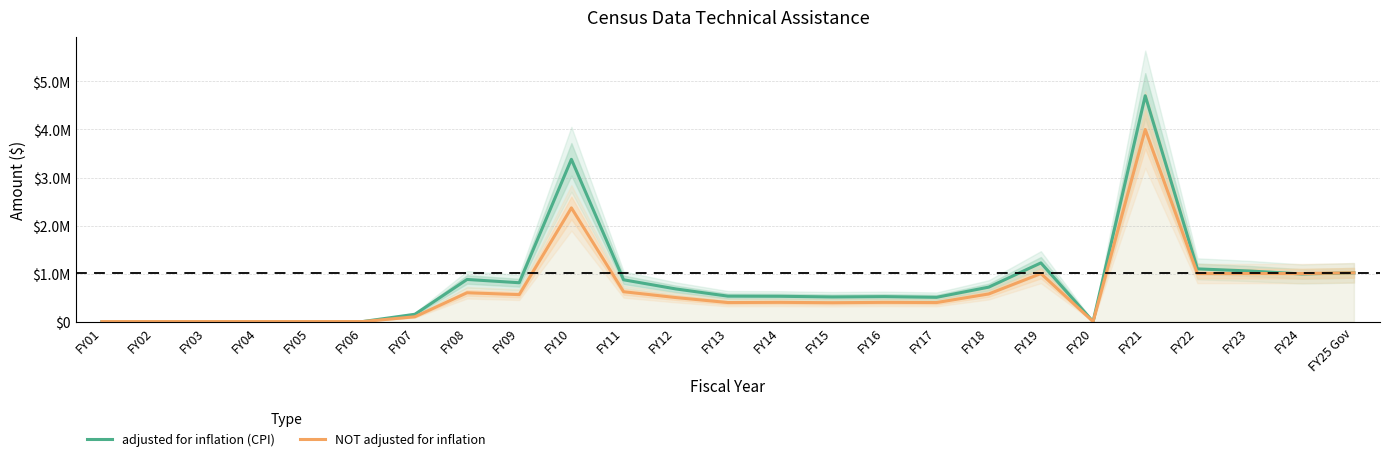

Rank the series by their maximum value, from highest to lowest.

adjusted for inflation (CPI), NOT adjusted for inflation